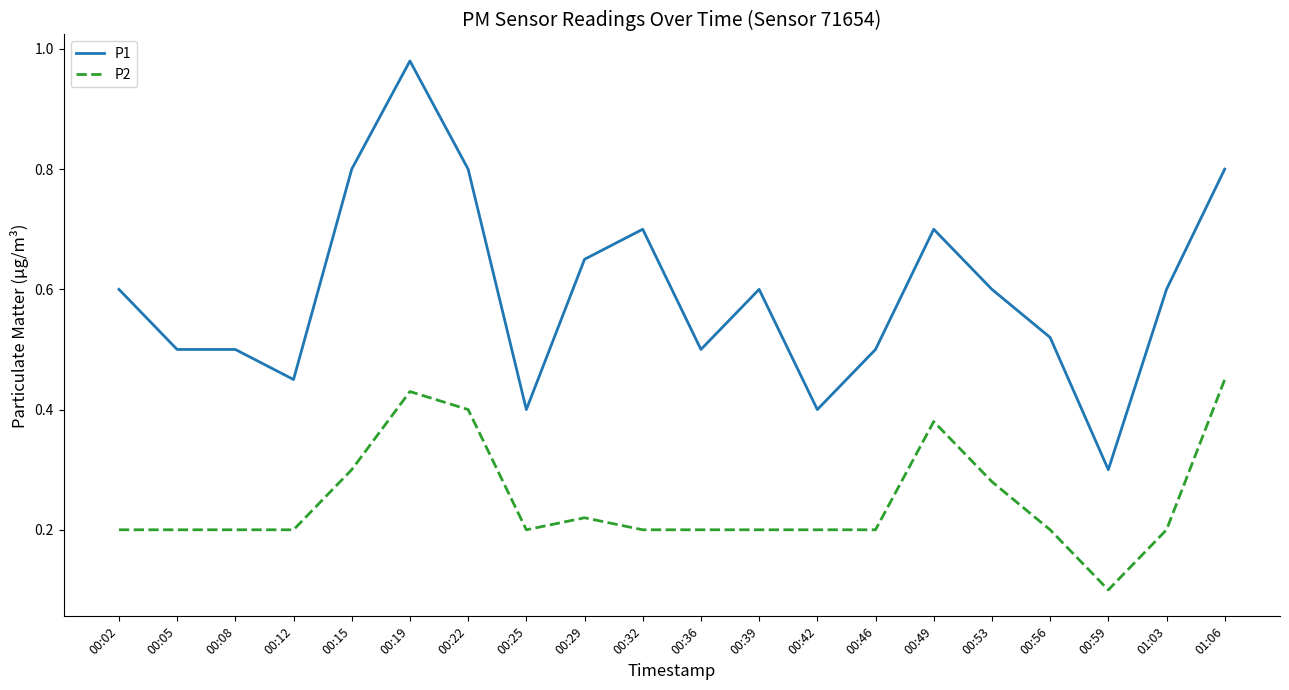

What position from the left is 00:59?

18